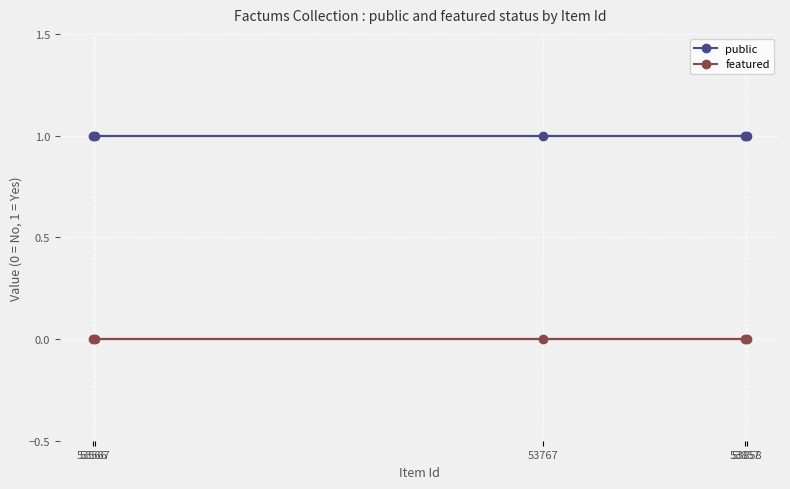

What position from the right is 53858?

4